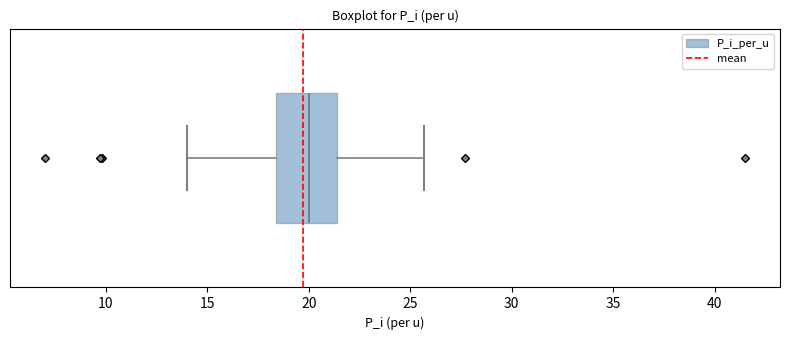

Read this box plot against the x-axis: the position of the median line, the range covered by the box, and the ends of both whiskers. The values are not printed on the chart, so give them approximately, as read against the axis.

median 20.0, box 18.5 to 21.5, whiskers 14.0 to 25.5